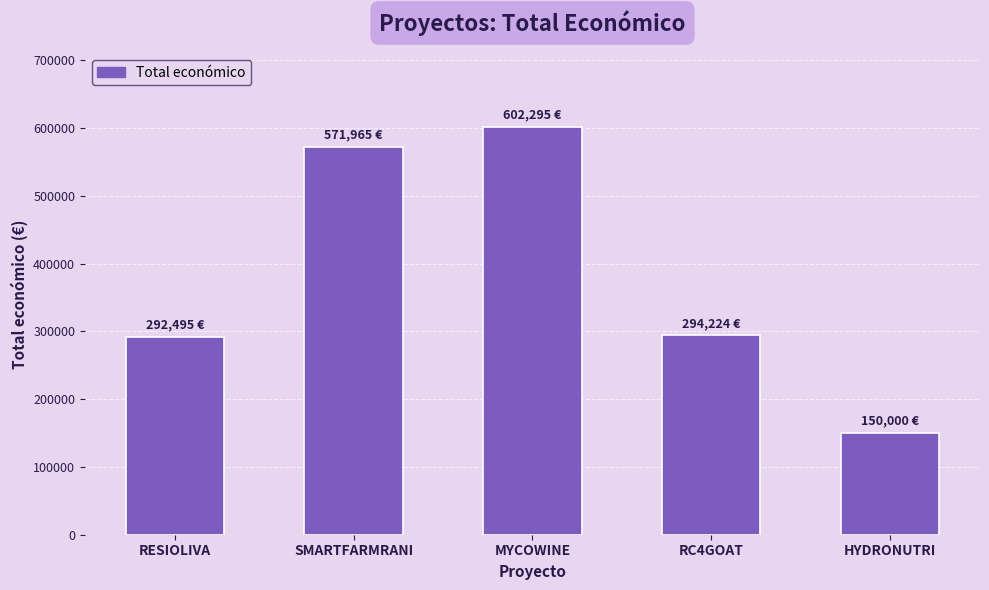

How many data points are less than 294224?

2